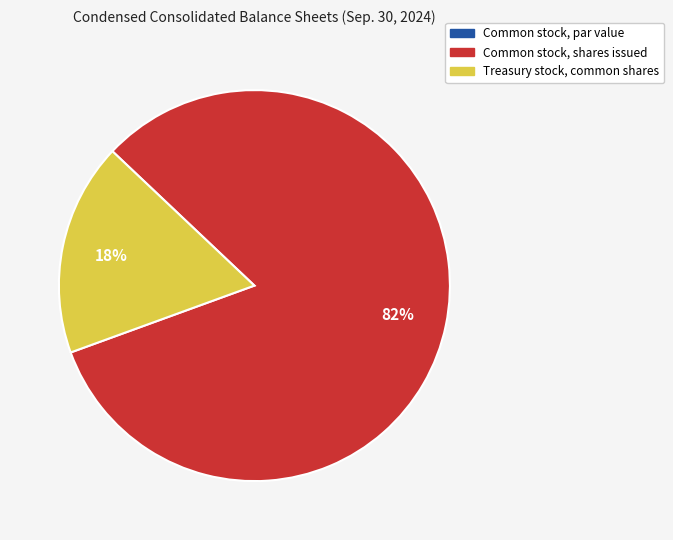

To the nearest percent, what is the difference between the largest and smallest slice percentages?

82%